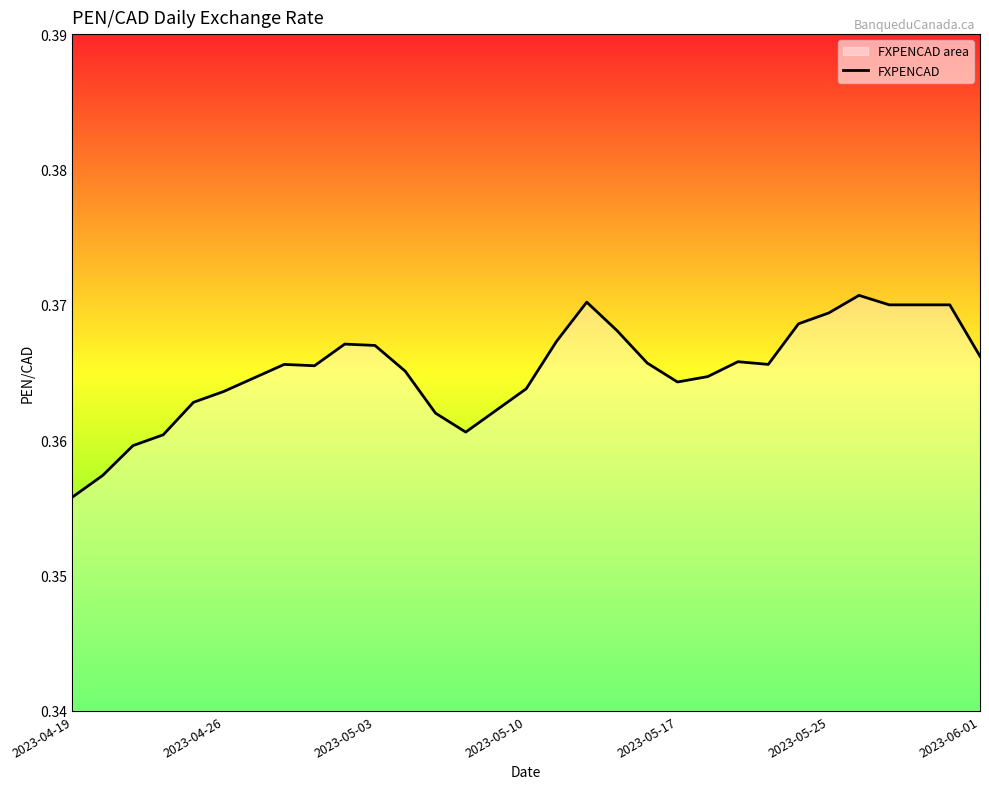

Which label corresponds to the smallest value in the chart?

2023-04-19